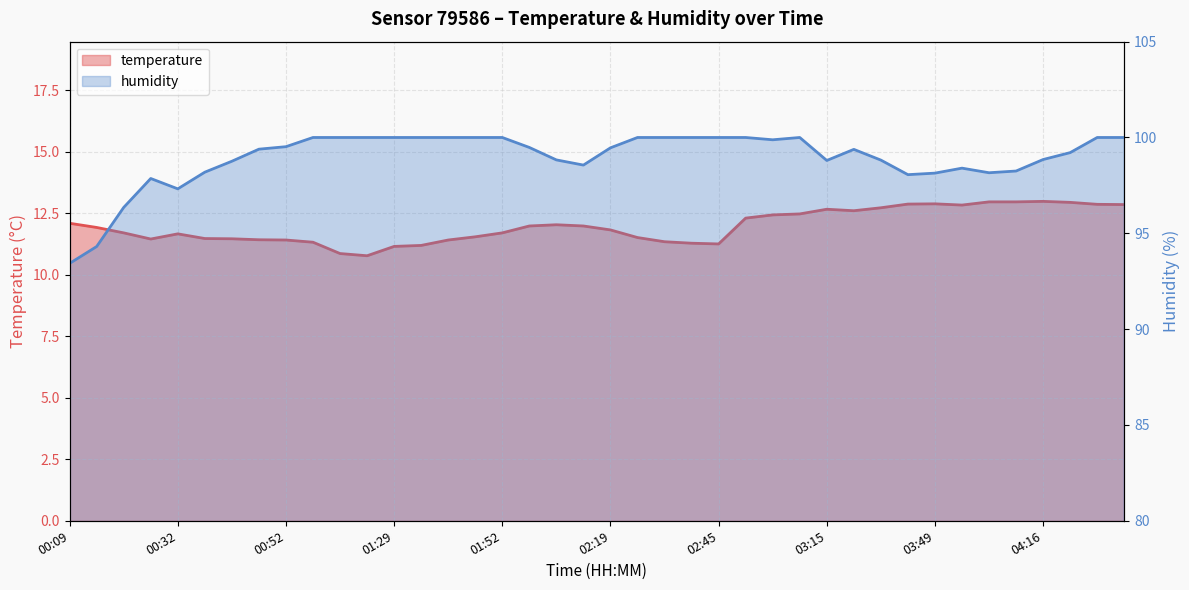

What is the highest value of the temperature series?

13.0